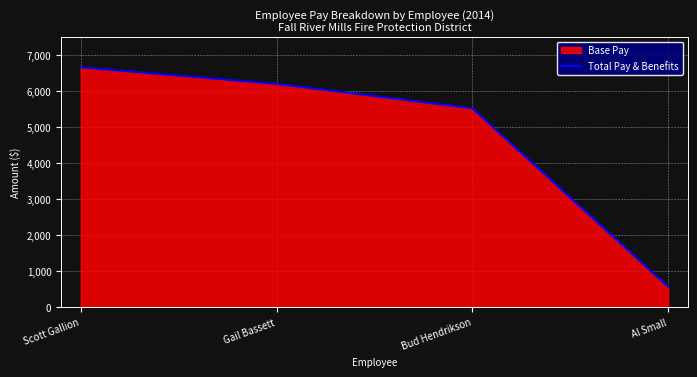

Count the number of categories in the chart.

4